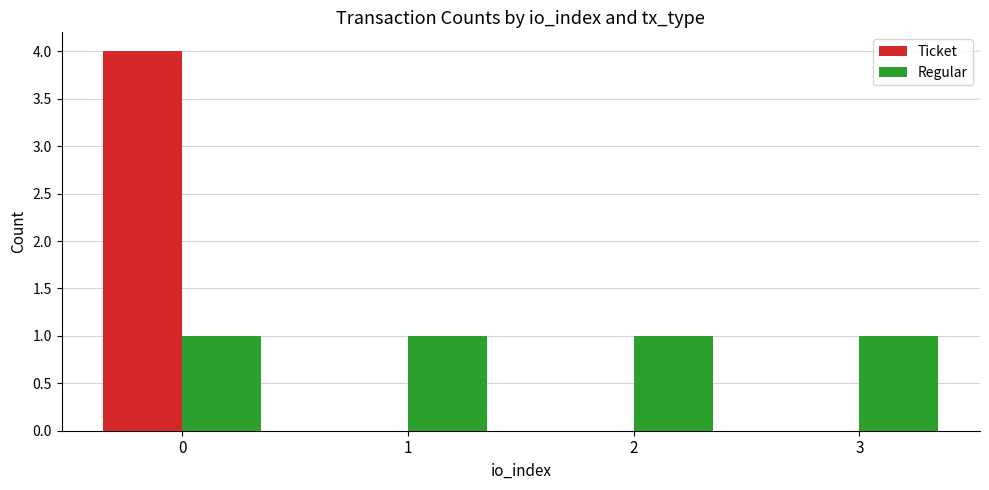

Is it true that Ticket equals 0 at 1?

True